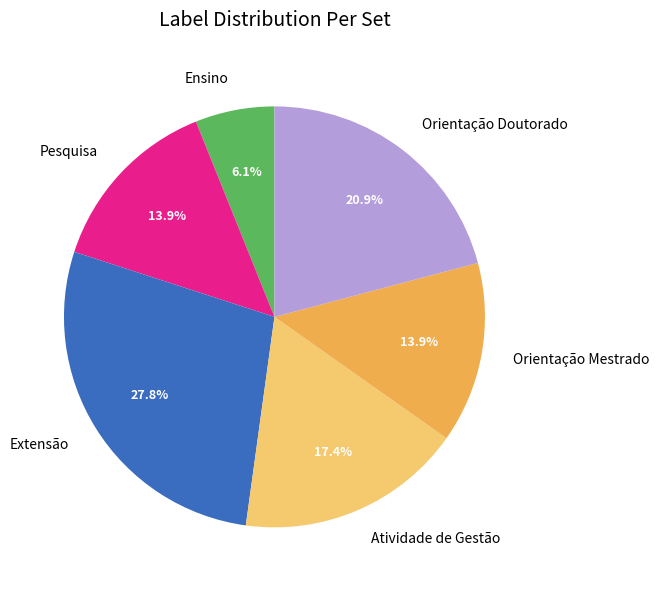

What is the total percentage of Orientação Doutorado and Ensino?

27.0%